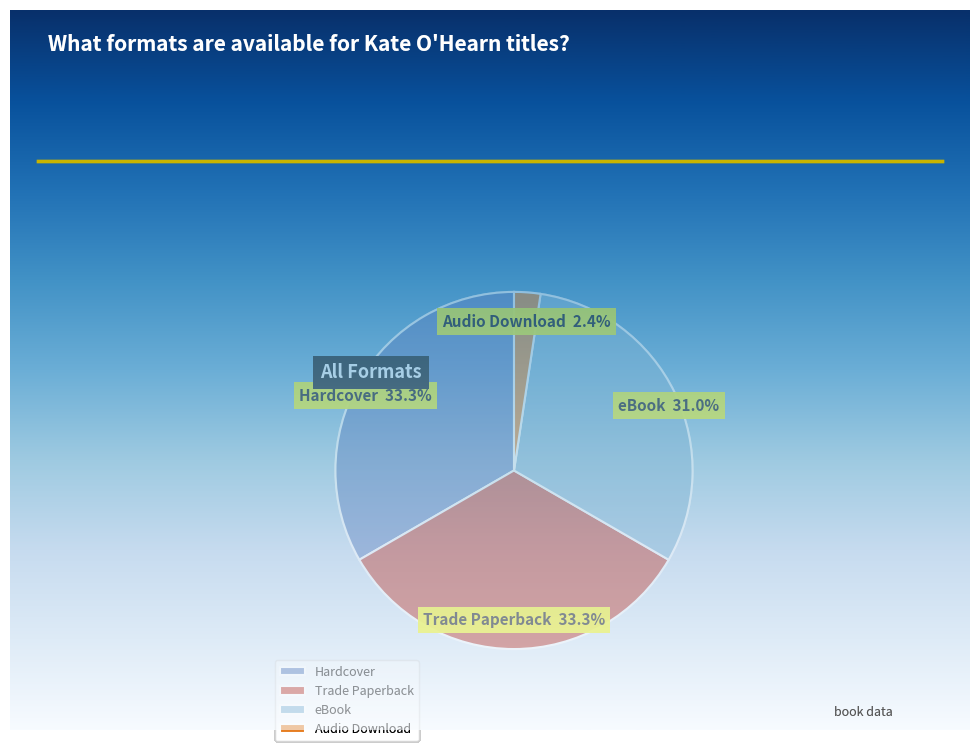

Which slice is the smallest?

Audio Download